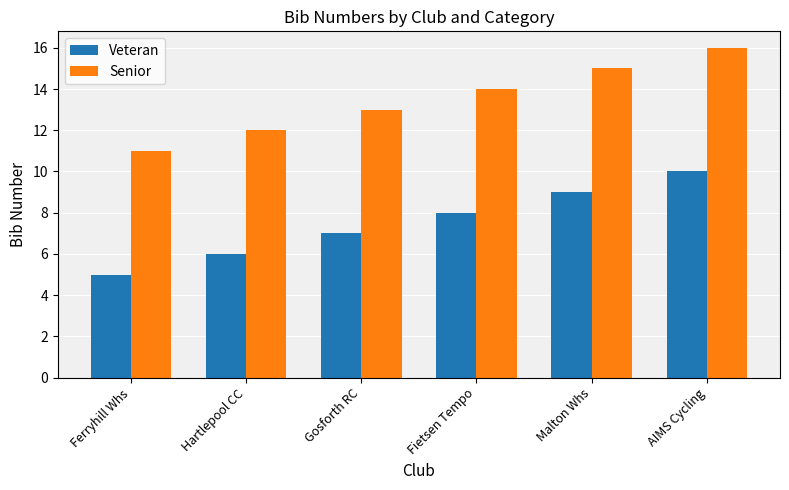

Reading left to right, transcribe all the data shown in this chart.

Veteran: 5	6	7	8	9	10
Senior: 11	12	13	14	15	16